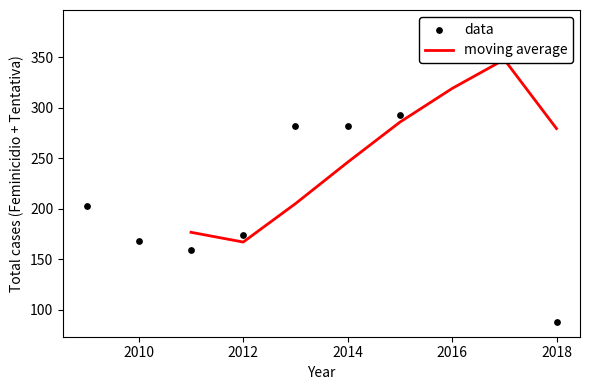

Approximately how many times larger is the value at 2018 compared to 2016?

0.2